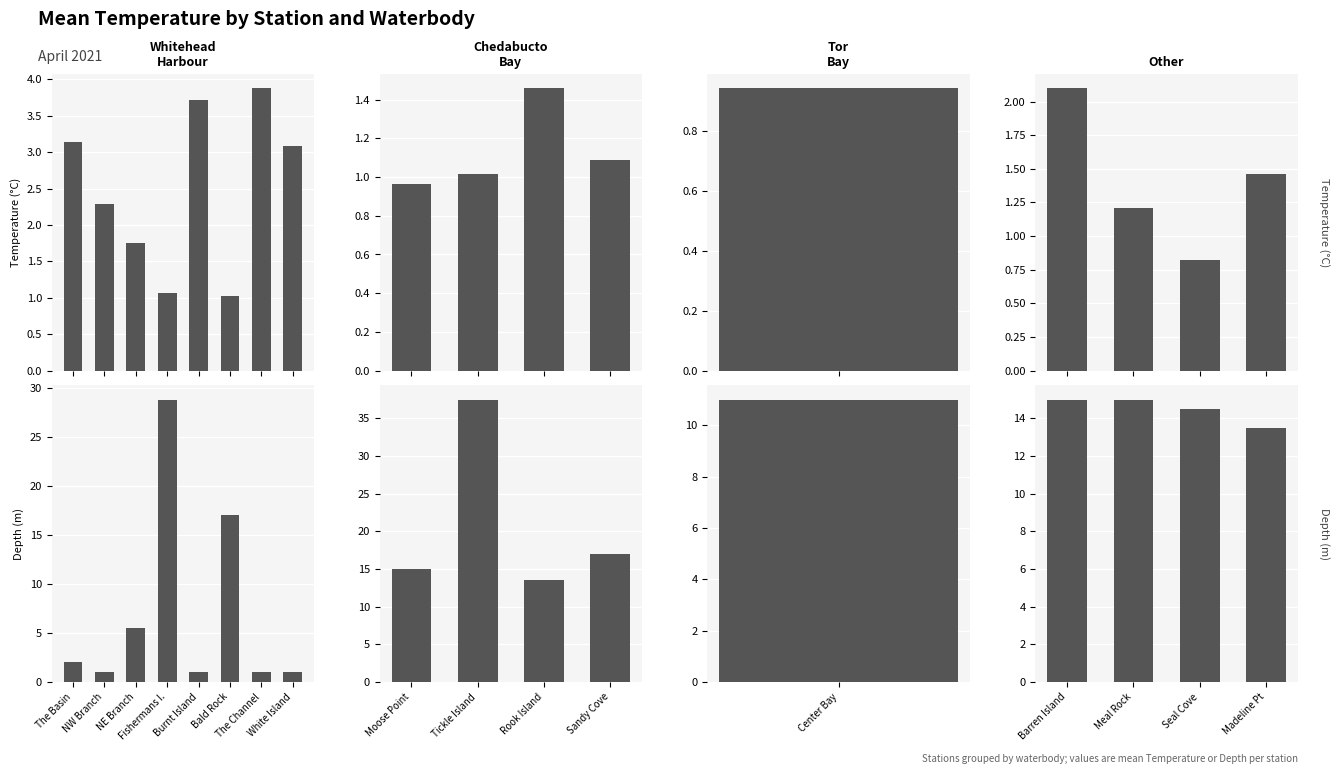

Rank the categories by mean_depth value from lowest to highest.

1, 4, 6, 7, 0, 2, 12, 10, 16, 15, 8, 13, 14, 5, 11, 3, 9